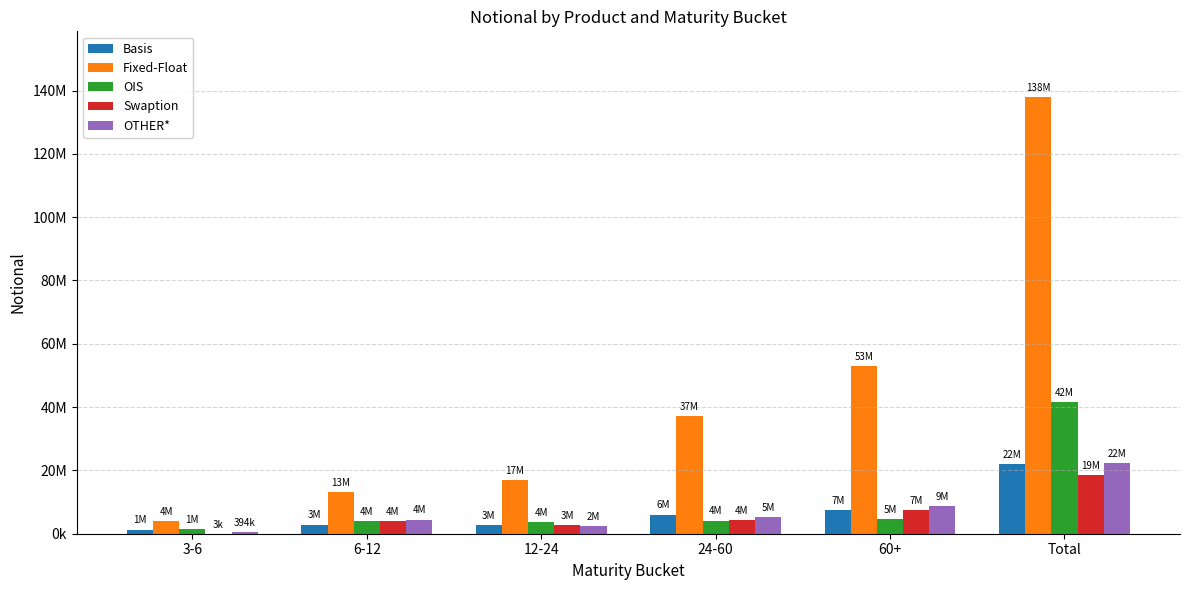

Which has a higher value, Total or 12-24?

Total